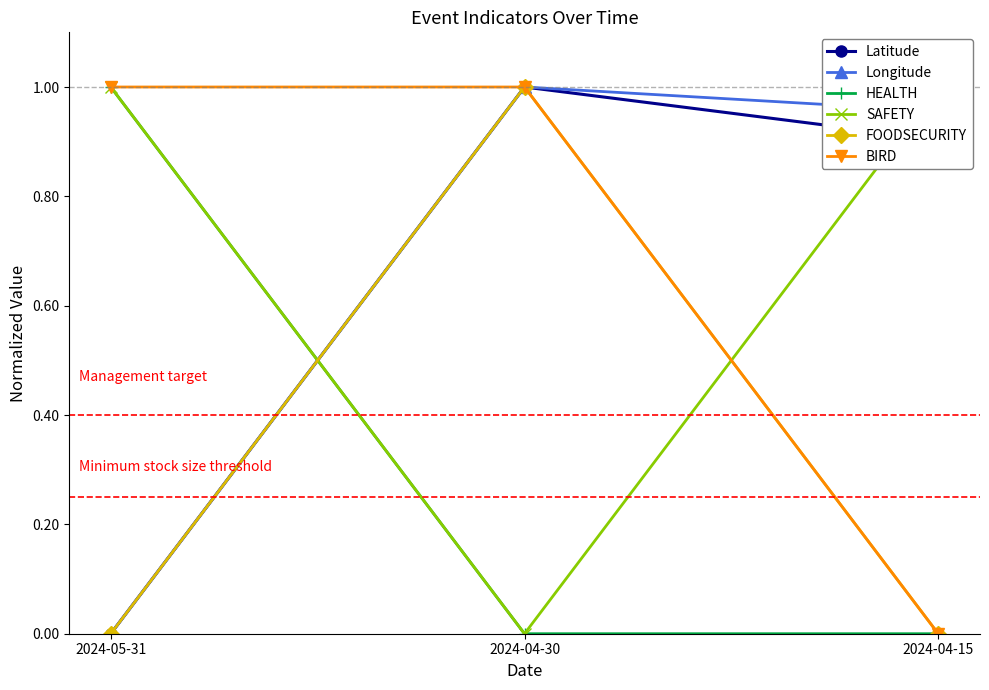

Does the chart have visible grid lines?

No